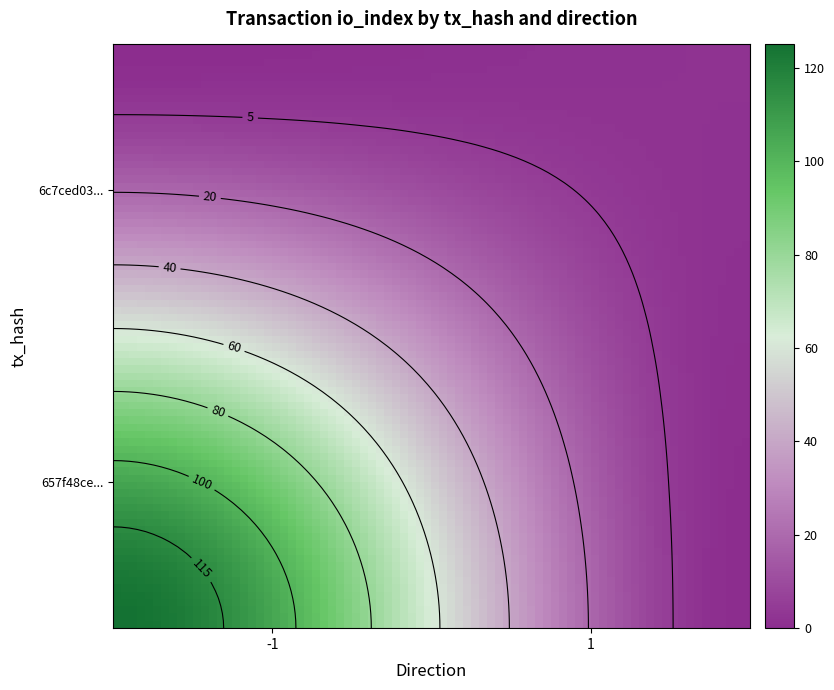

What is the sum of the 6c7ced033cedd35b79e80da679739cc7696a710 values at direction and io_index?

3